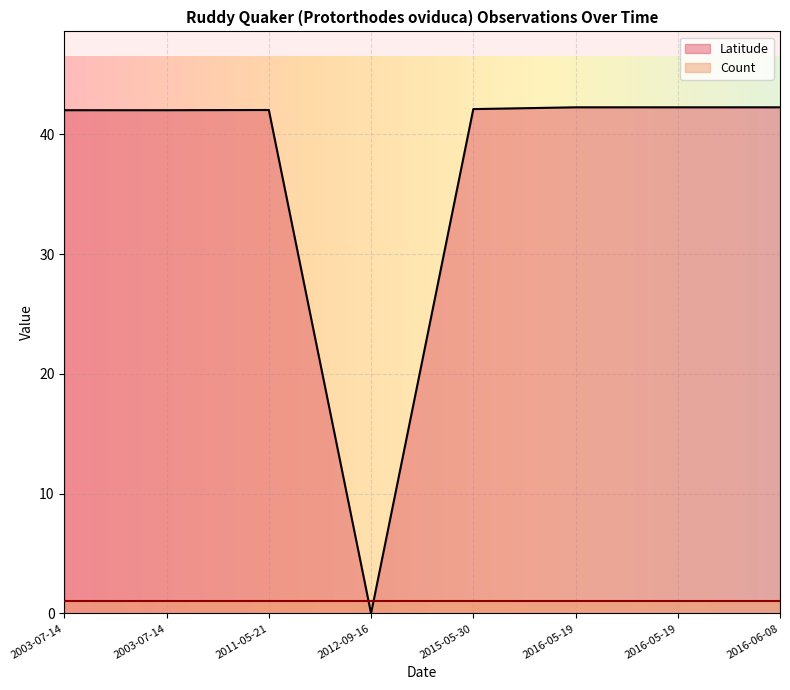

How many lines are shown in the chart?

2